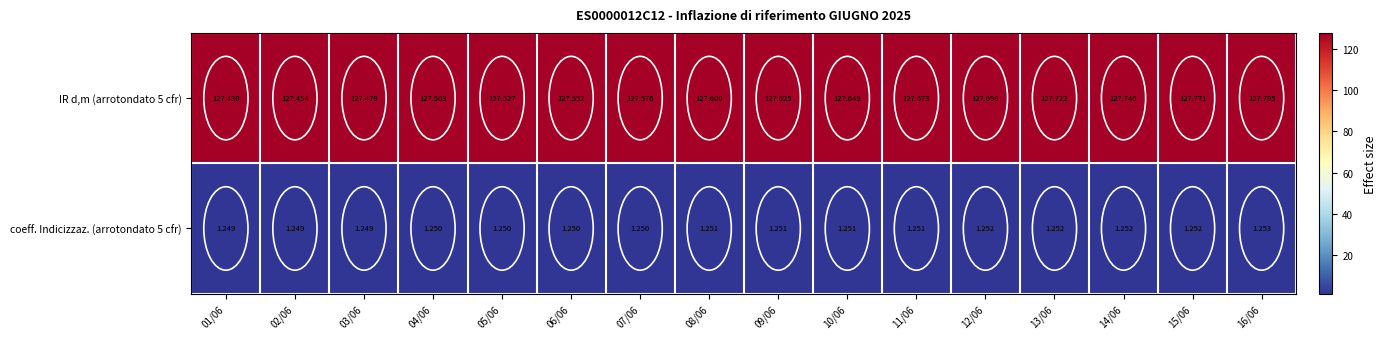

List the series in order of their overall mean, lowest first.

coeff. Indicizzaz. (arrotondato 5 cfr), IR d,m (arrotondato 5 cfr)